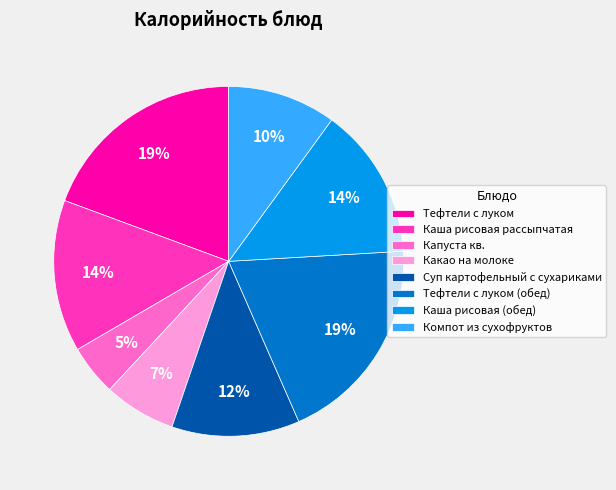

To the nearest percent, what percentage of the pie is Каша рисовая (обед)?

14%